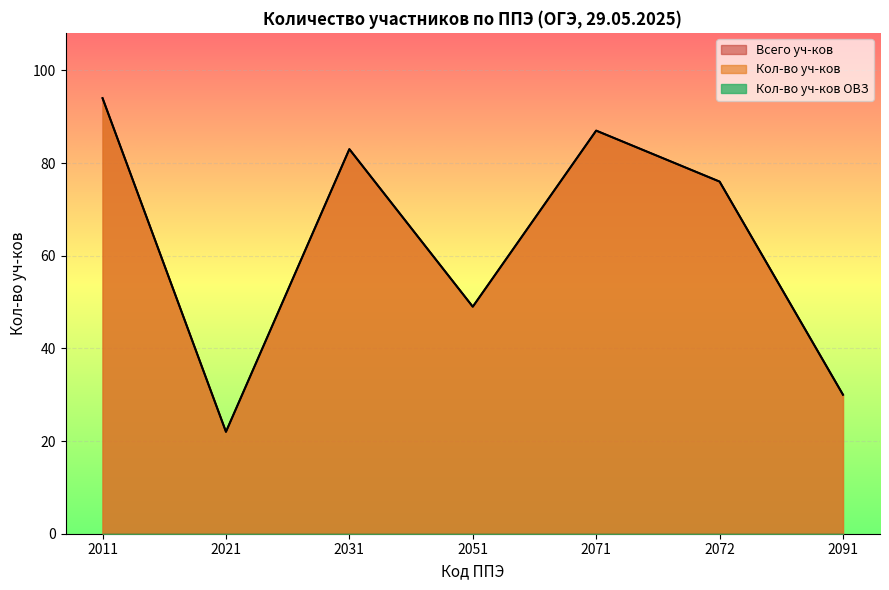

At how many categories does at least one series exceed 64?

4